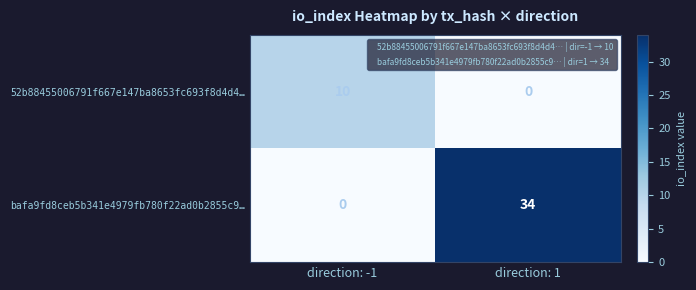

What is the difference between the maximum and minimum values in the bafa9fd8ceb5b341e4979fb780f22ad0b2855c9… series?

34